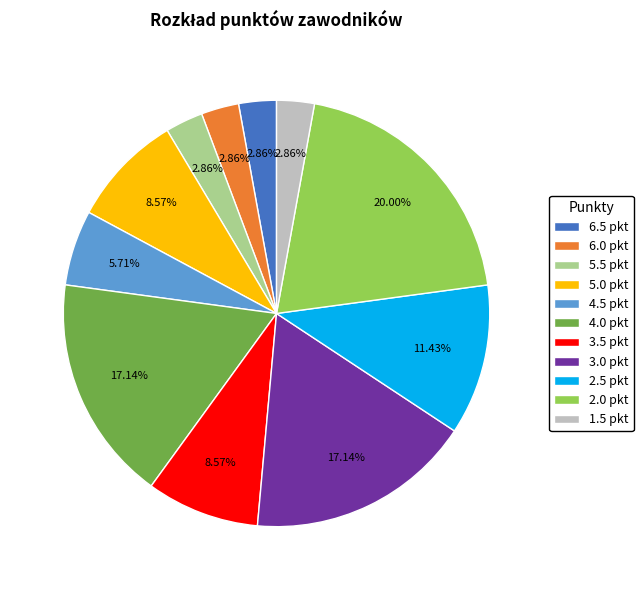

Is there any slice that represents more than half of the pie?

No